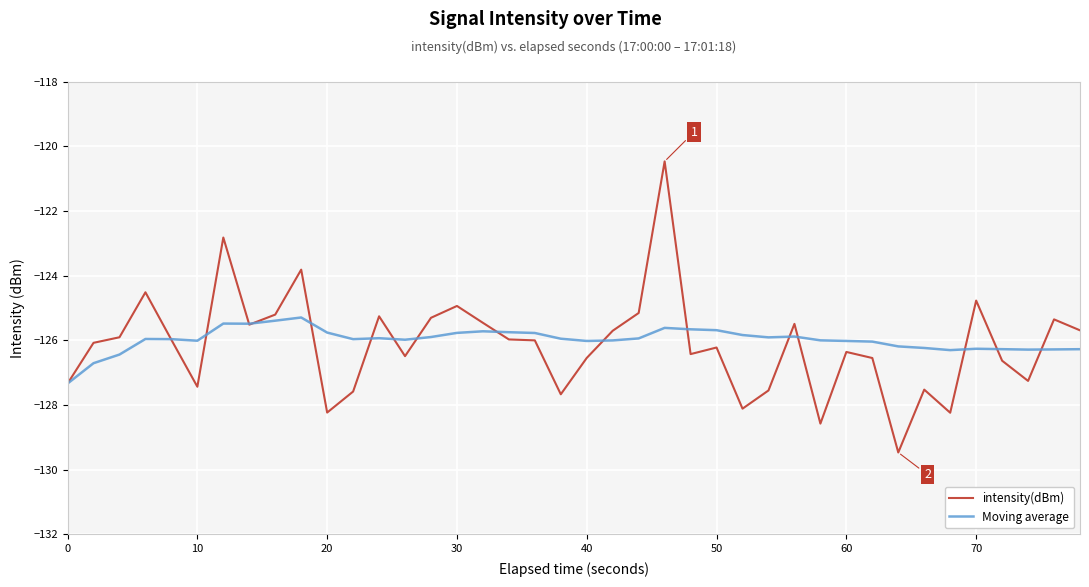

In Moving average, how many points are lower than both neighbors (excluding endpoints)?

8